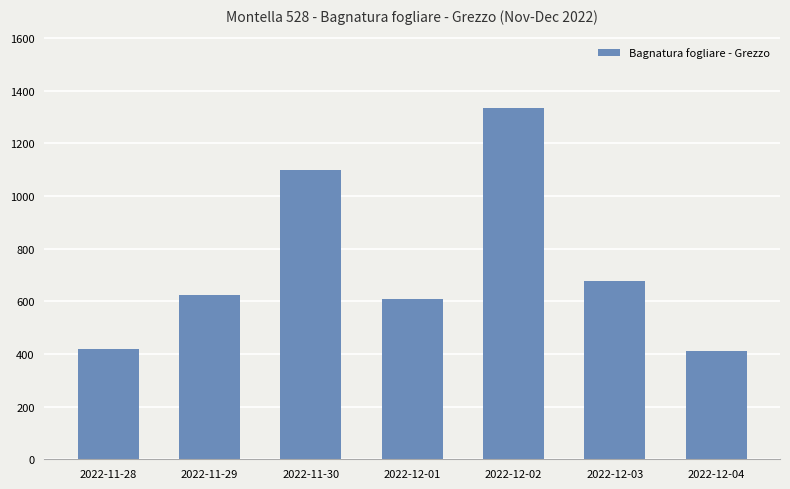

What is the difference between the second highest and second lowest values?

679.6